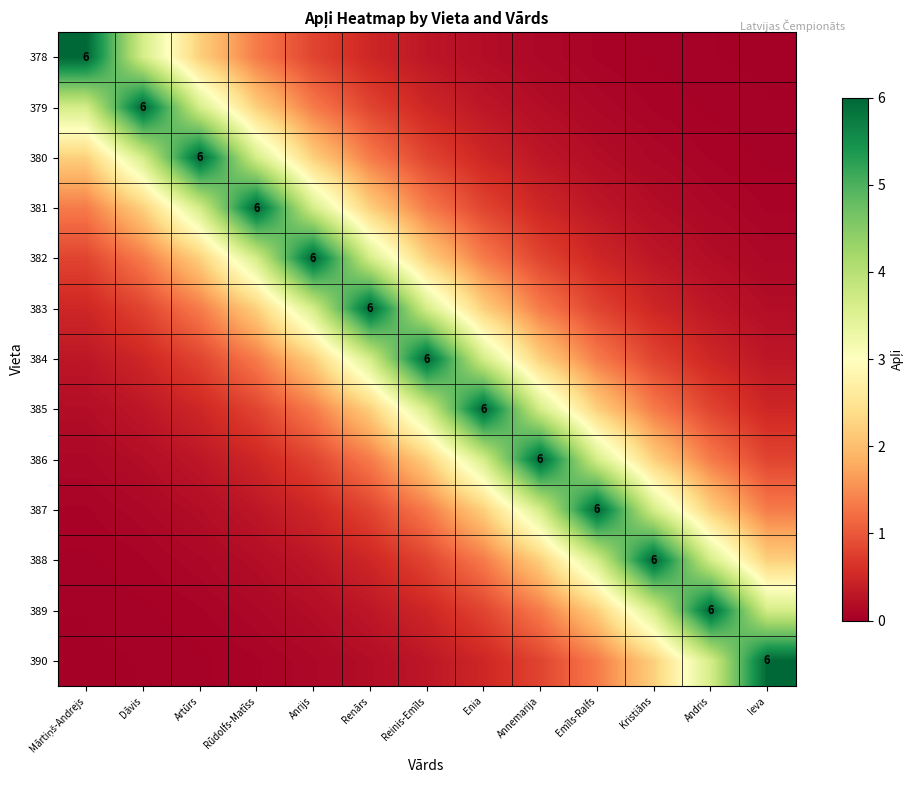

The value of 387 at Mārtiņš-Andrejs is 0.1. True or false?

True